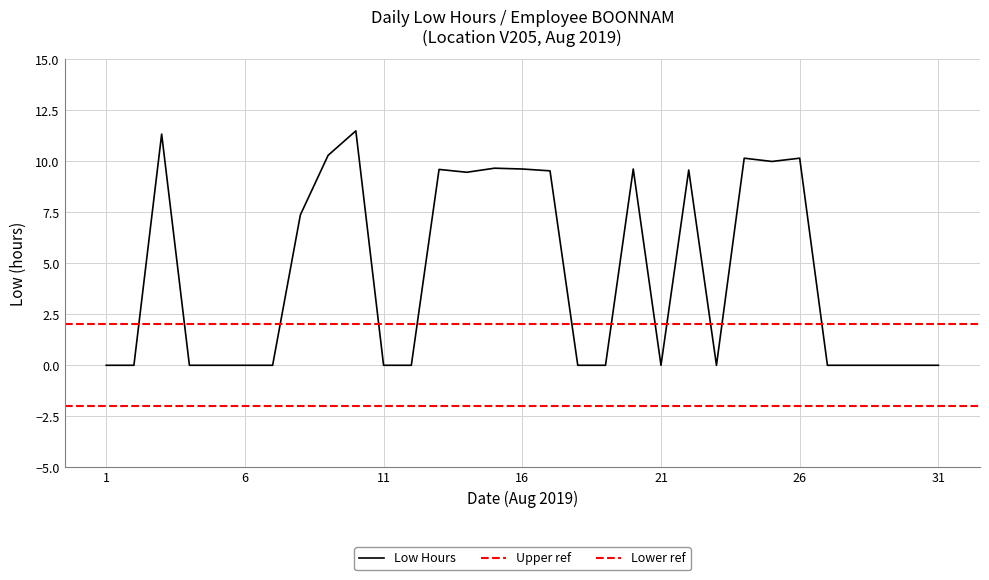

Rank the categories by value from lowest to highest.

1, 2, 4, 5, 6, 7, 11, 12, 18, 19, 21, 23, 27, 28, 29, 30, 31, 8, 14, 17, 22, 13, 16, 20, 15, 25, 24, 26, 9, 3, 10